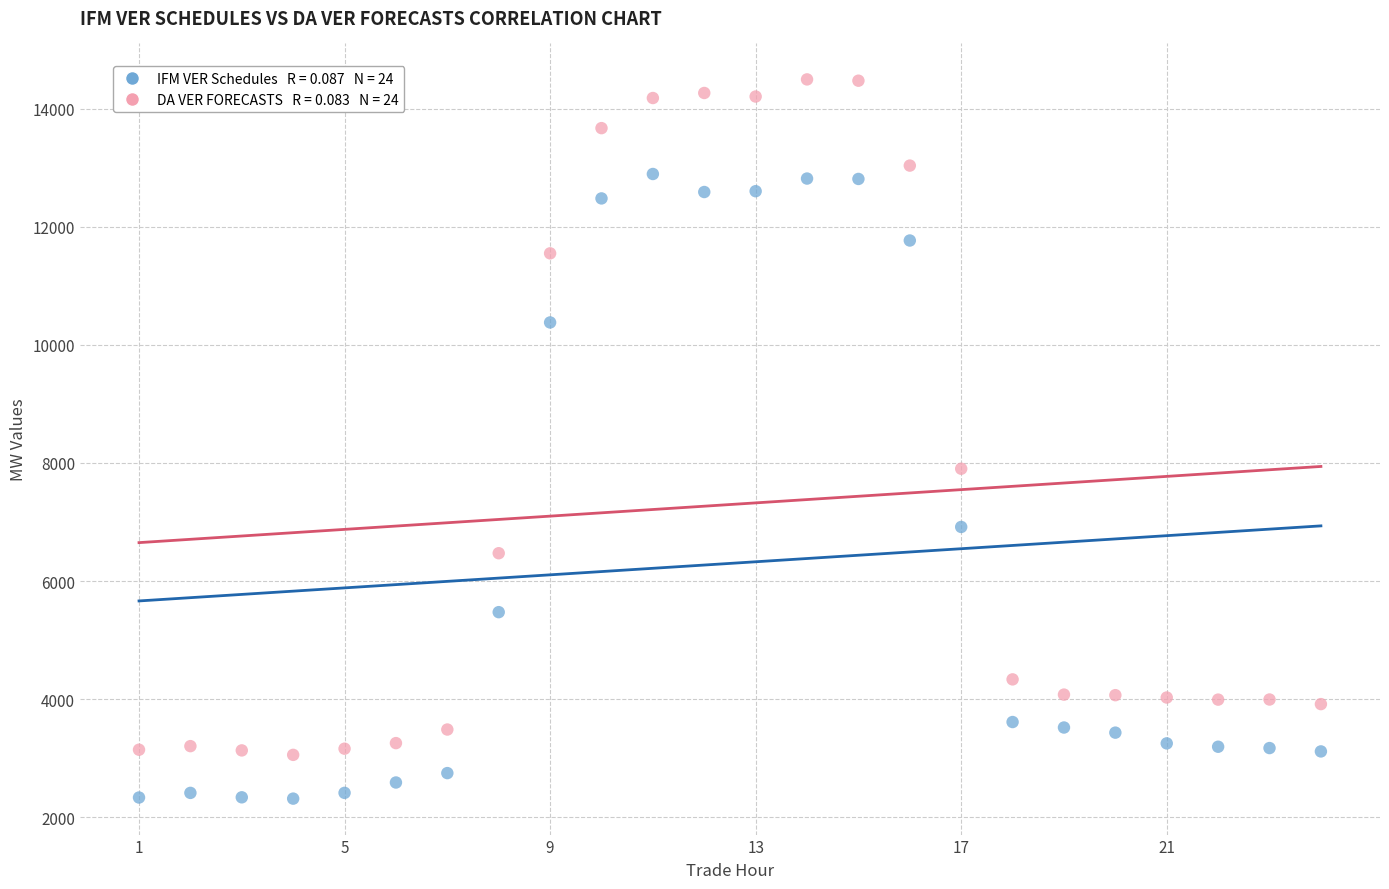

Across all data points, what is the range of X values (max minus min)?

23.0